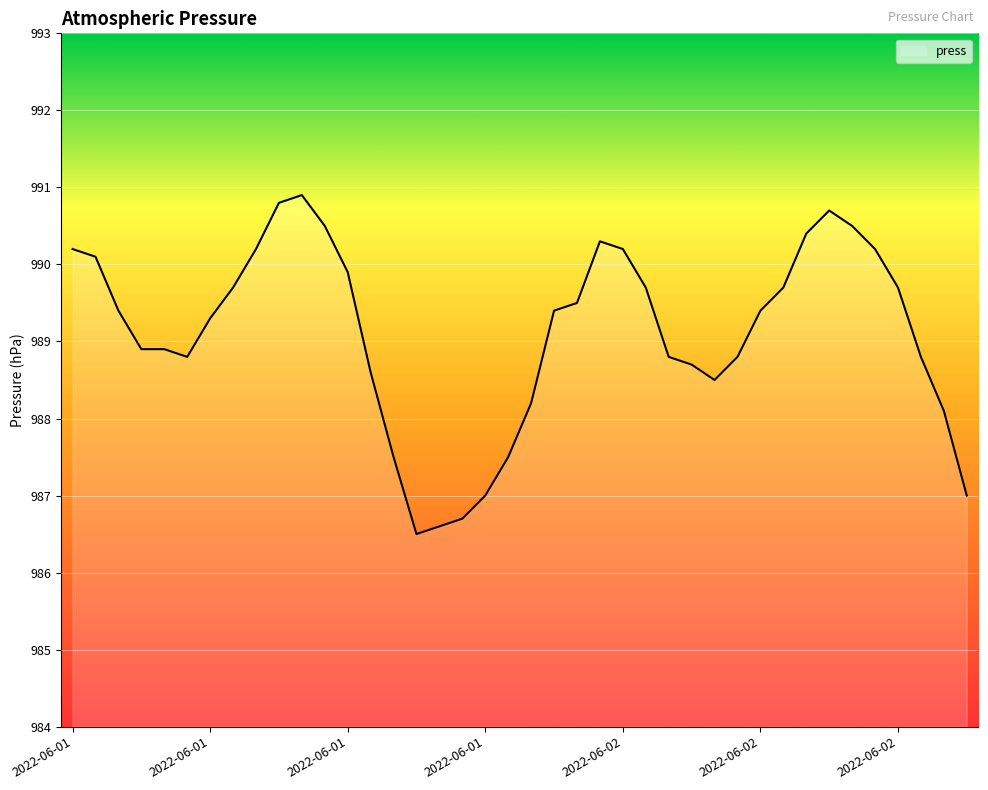

What is the minimum value shown in the chart?

986.5